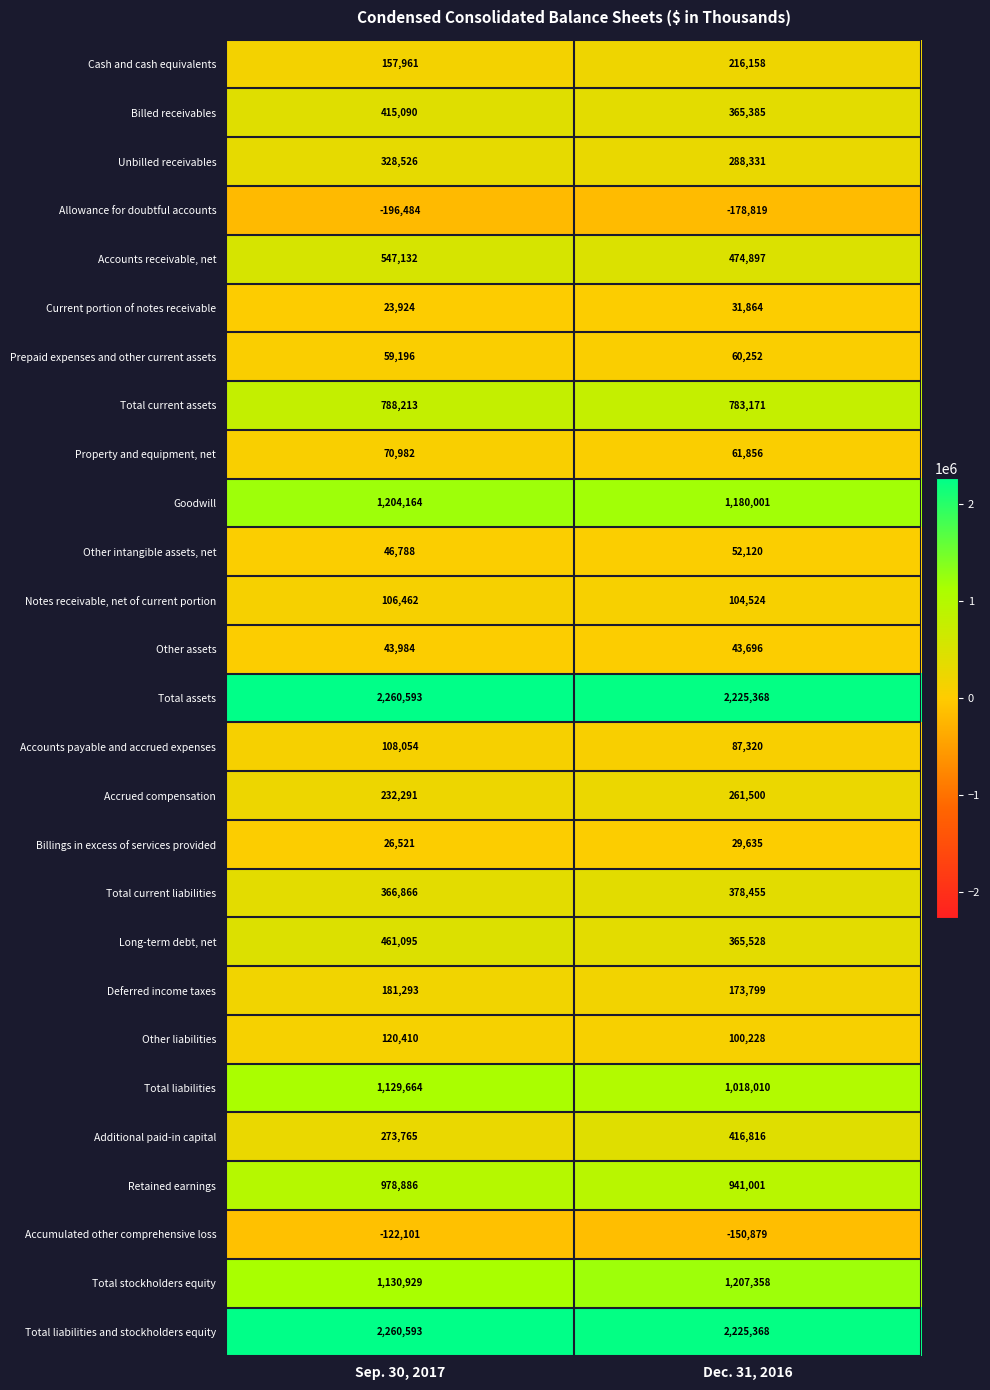

How many values in the Total assets series are below 2260593?

1